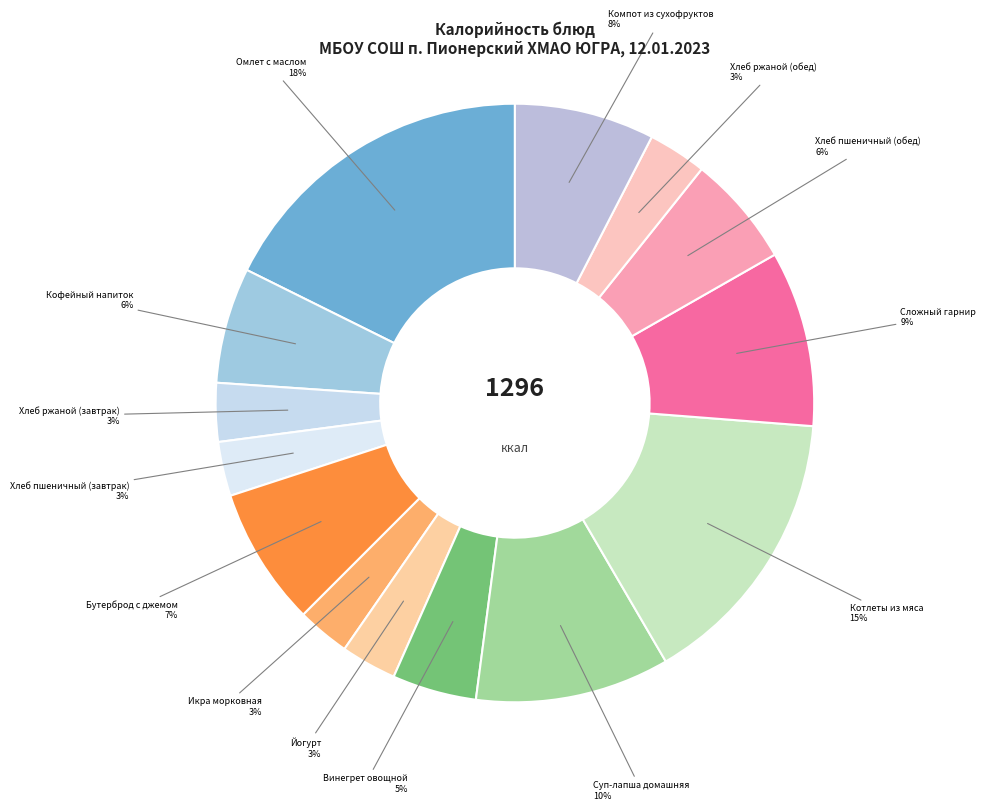

Which category has the biggest portion of the pie?

Омлет с маслом